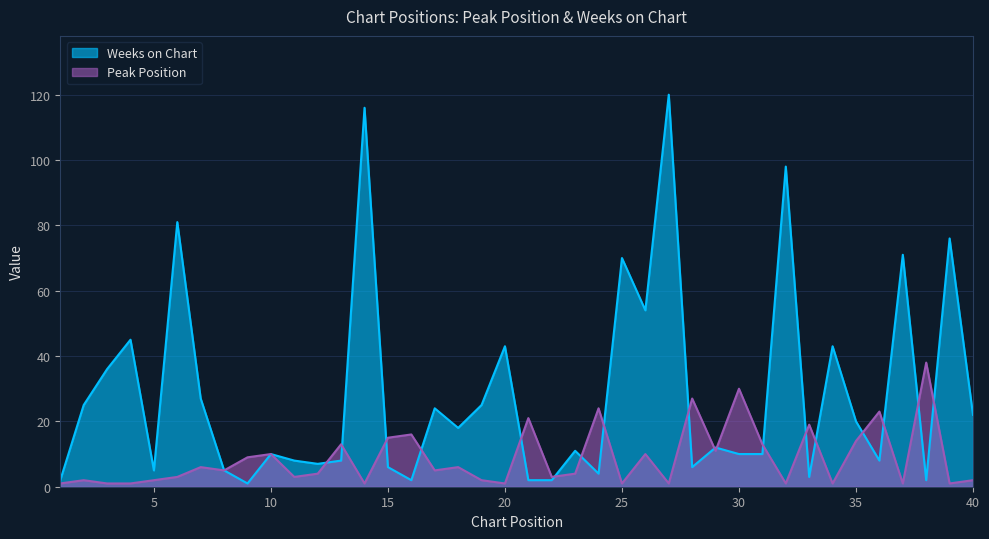

Rank the categories by Weeks on Chart value from lowest to highest.

9, 1, 16, 21, 22, 38, 33, 24, 5, 8, 15, 28, 12, 11, 13, 36, 10, 30, 31, 23, 29, 18, 35, 40, 17, 2, 19, 7, 3, 20, 34, 4, 26, 25, 37, 39, 6, 32, 14, 27